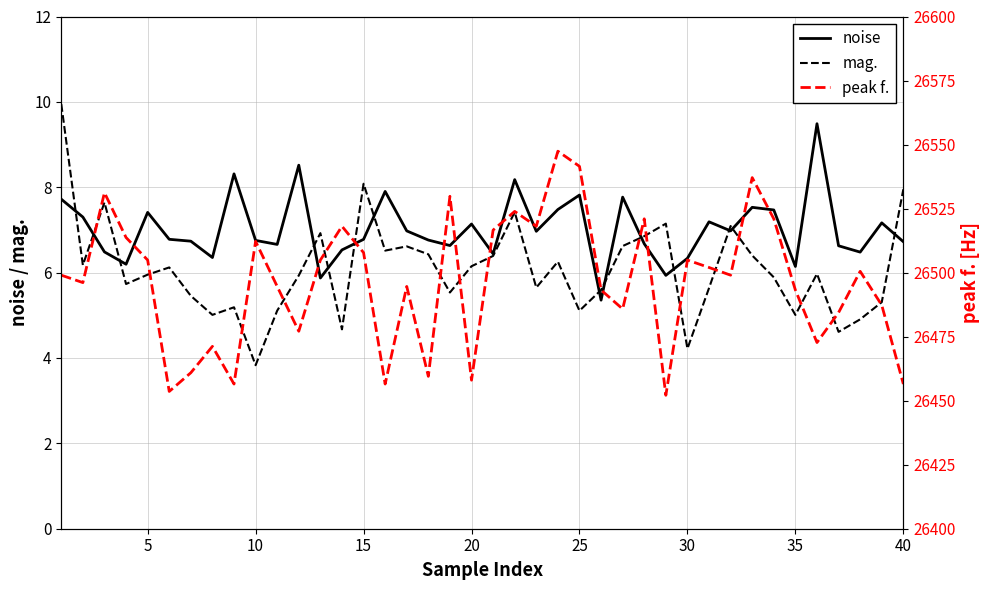

Is it true that noise equals 6.8 at 14?

True